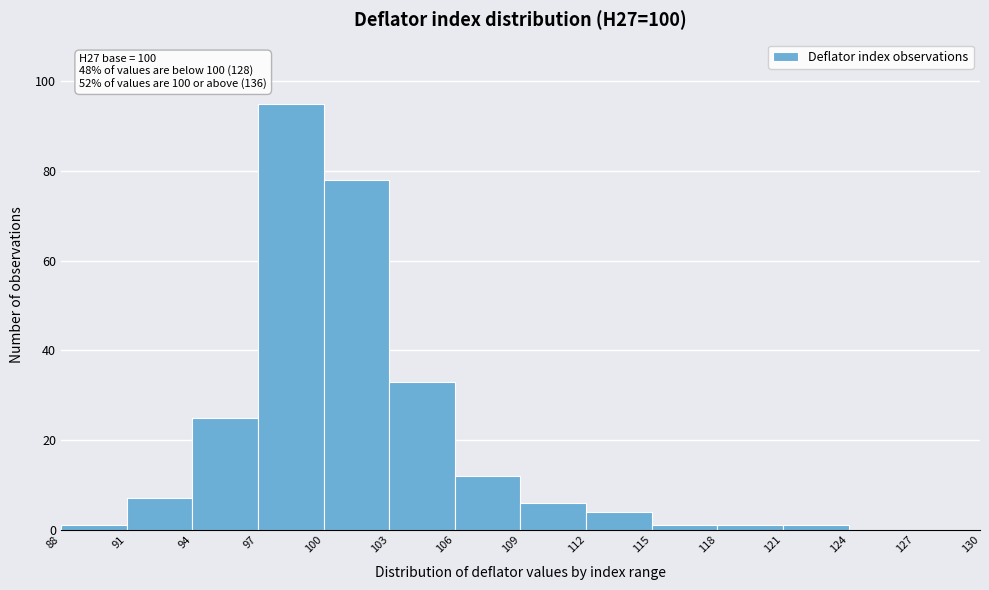

Which range on the x-axis has the tallest bar?

97 to 100